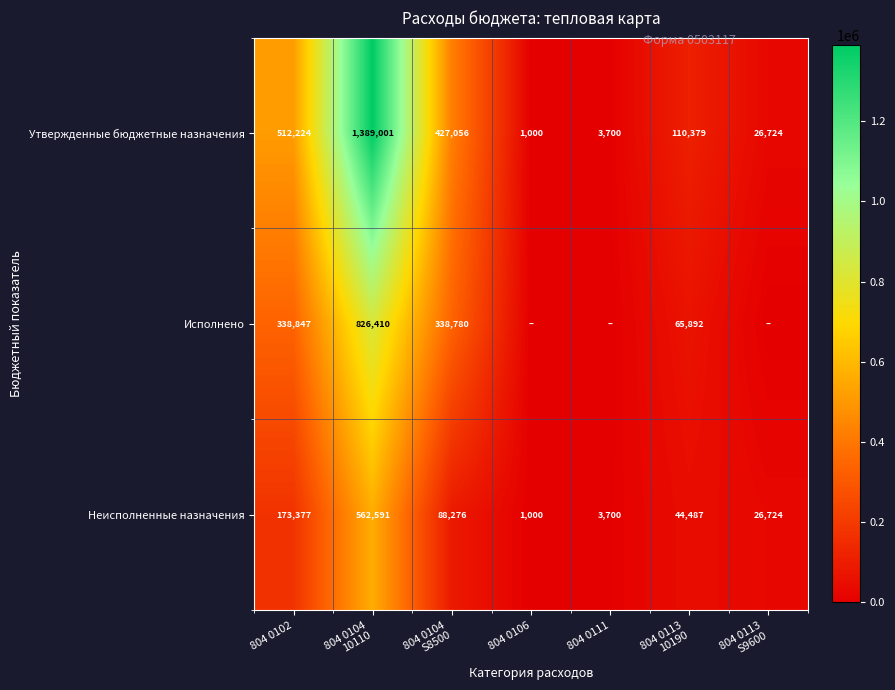

At 804 0102, list the series in order from smallest to largest.

Неисполненные назначения, Исполнено, Утвержденные бюджетные назначения